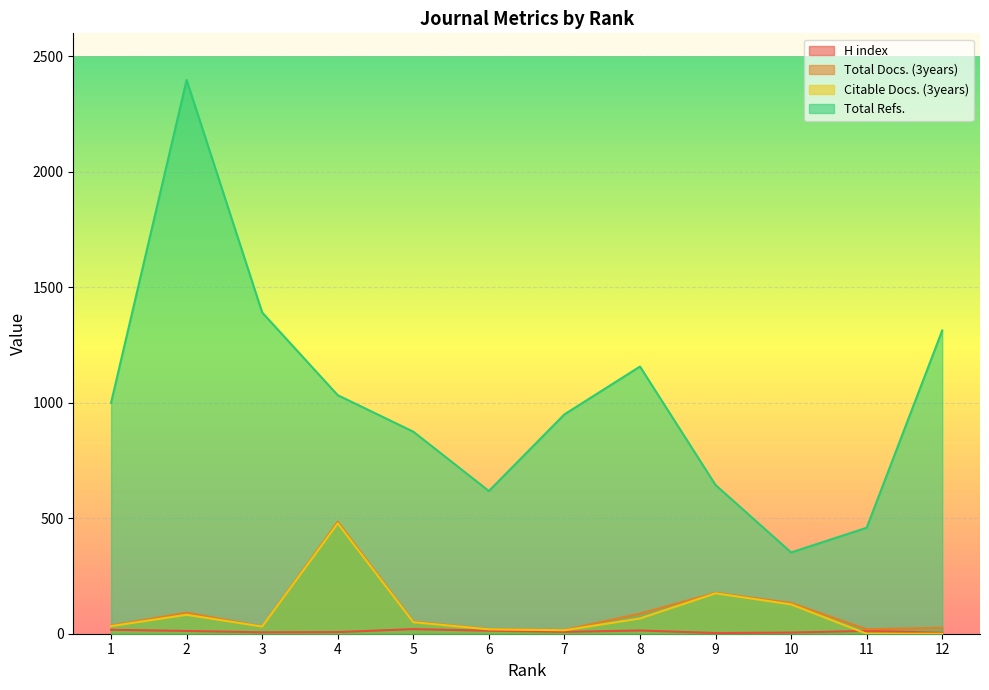

Between 5 and 11, which series saw the biggest shift?

Total Refs.